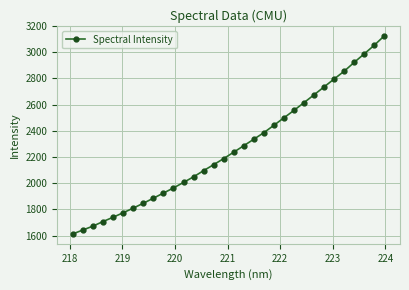

How many values are below 2237?

16